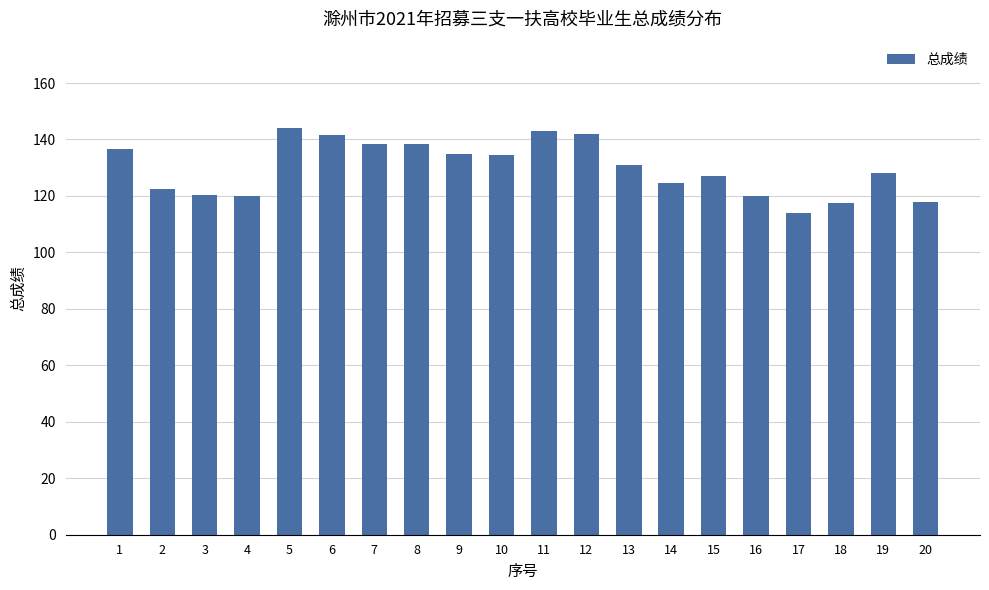

What is the difference between the values at 5 and 2?

21.5